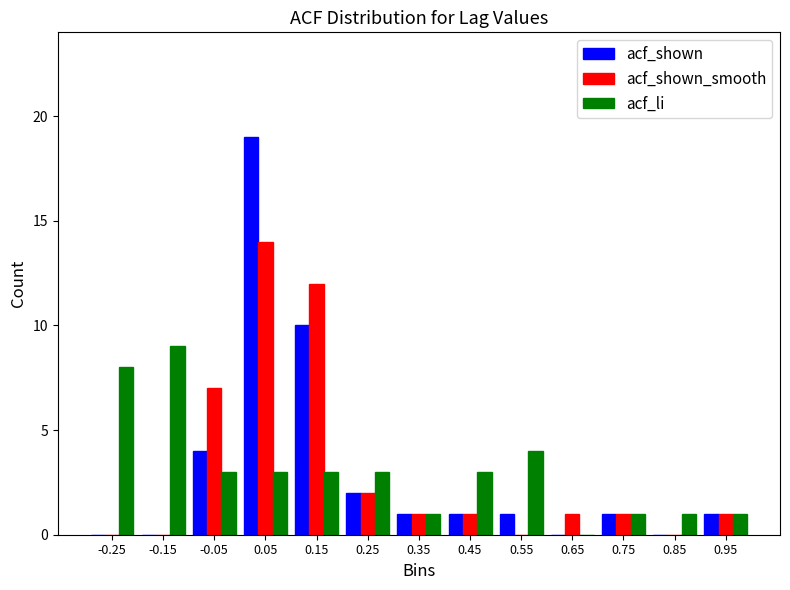

In the acf_li series, which range on the x-axis has the tallest bar?

-0.2 to -0.1